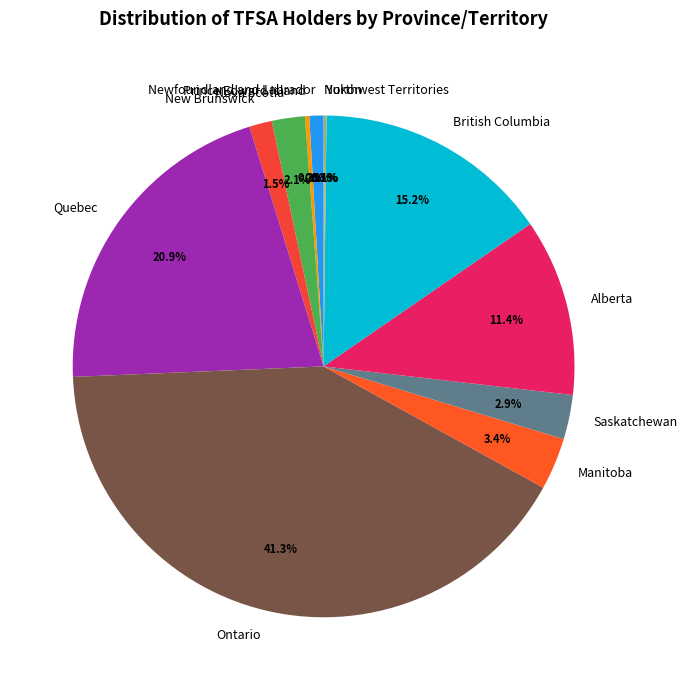

Which has a higher value, Nova Scotia or Quebec?

Quebec